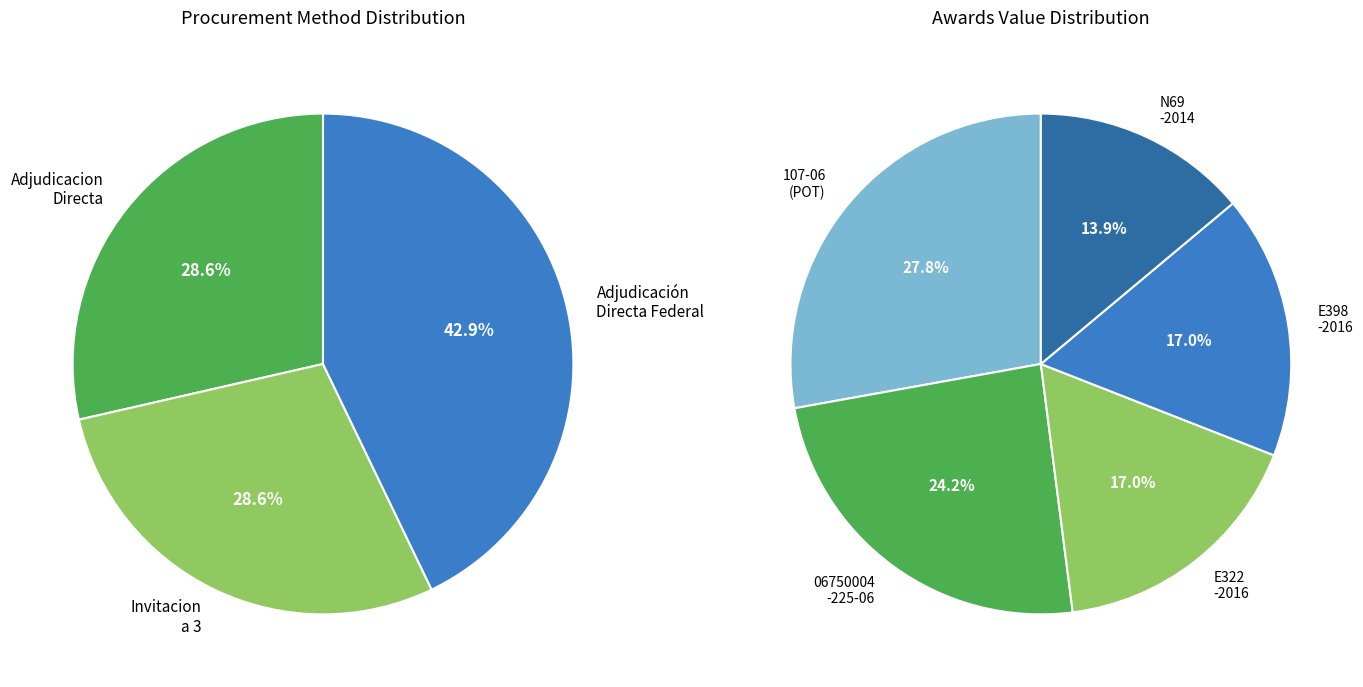

How many segments does this pie chart have?

5